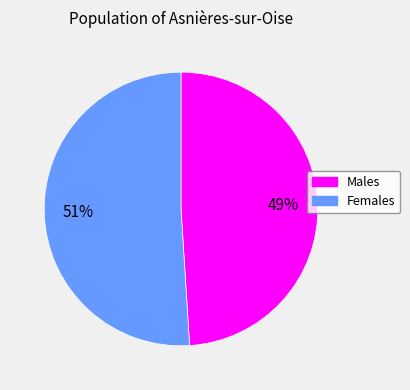

To the nearest percent, what is the average slice percentage?

50%